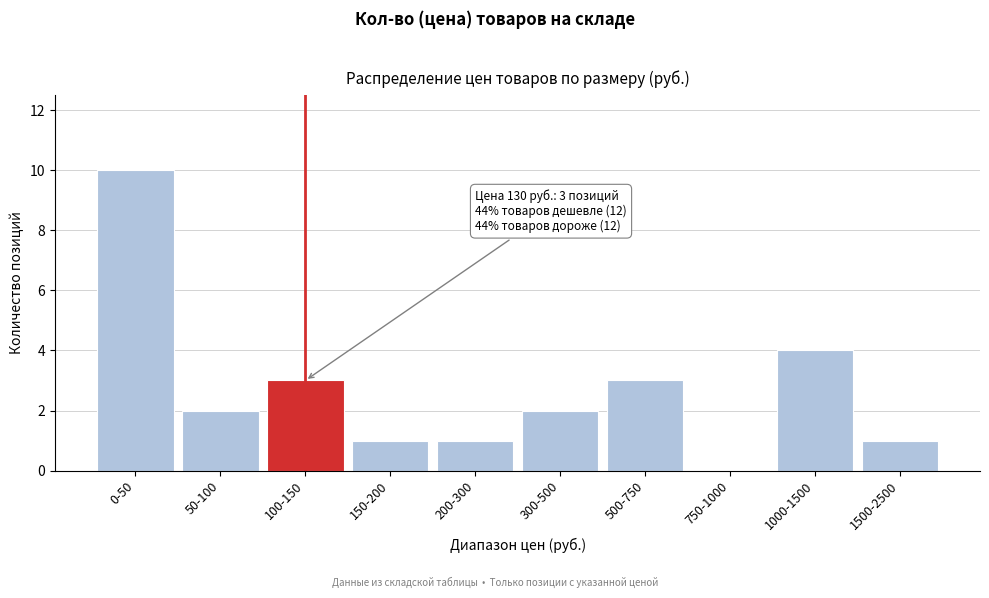

Reading right to left, list all the values displayed in this chart.

1500-2500=1	1000-1500=4	750-1000=0	500-750=3	300-500=2	200-300=1	150-200=1	100-150=3	50-100=2	0-50=10